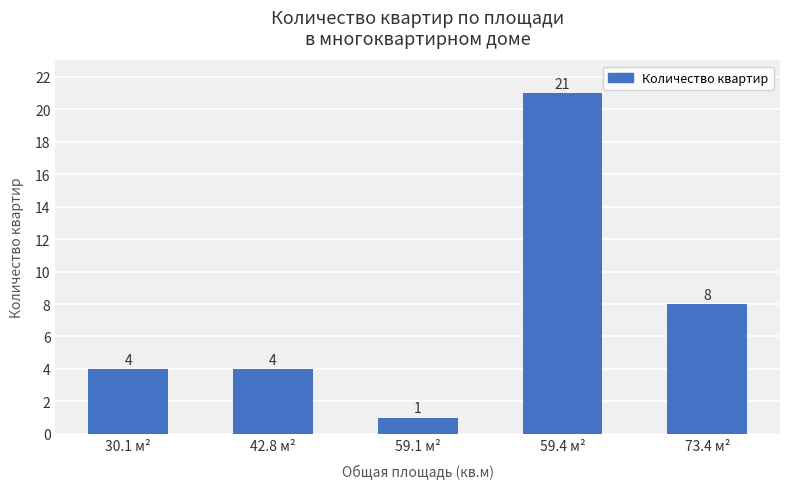

What is the label of the 2nd bar from the left?

42.8 м²